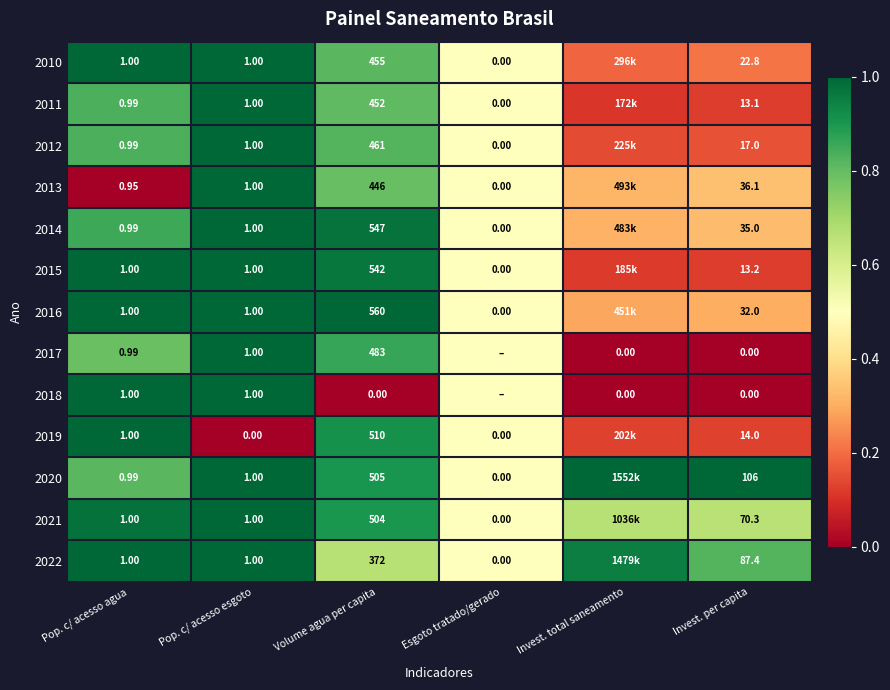

Is the value of 2022 at Invest. per capita greater than the value of 2015 at Pop. c/ acesso esgoto?

Yes